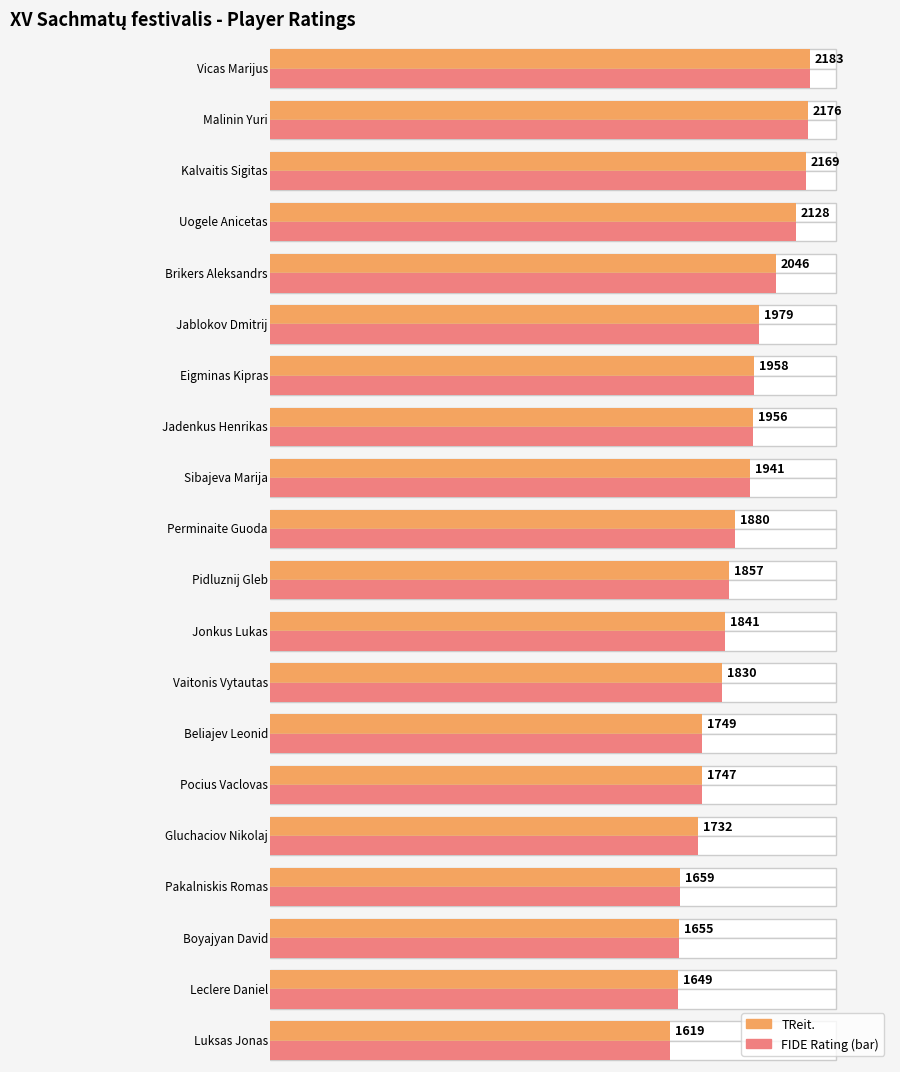

What is the ratio of the value at Perminaite Guoda to the value at Brikers Aleksandrs?

0.9